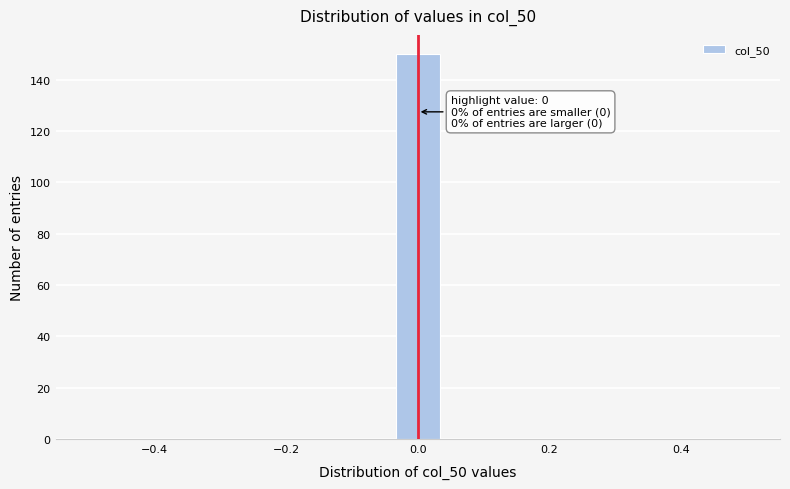

Around what value on the x-axis is the tallest bar? Give the approximate position of its centre, as read against the axis.

0.00